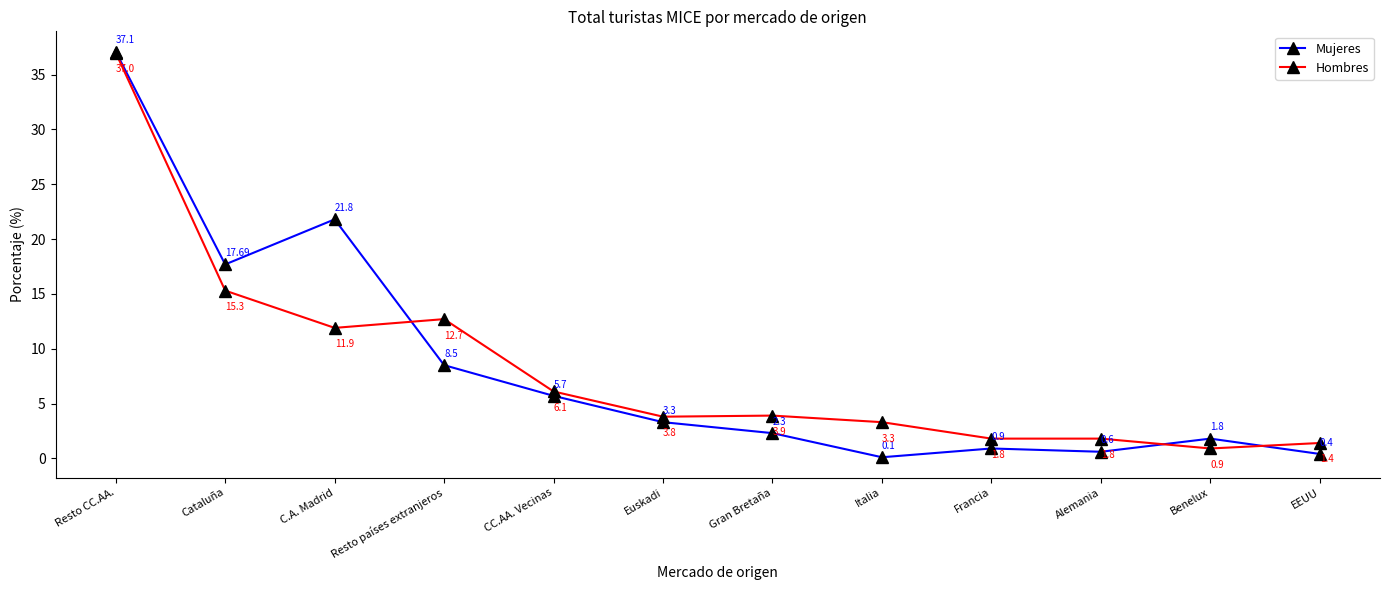

At which category does Hombres reach its first local peak?

Resto países extranjeros